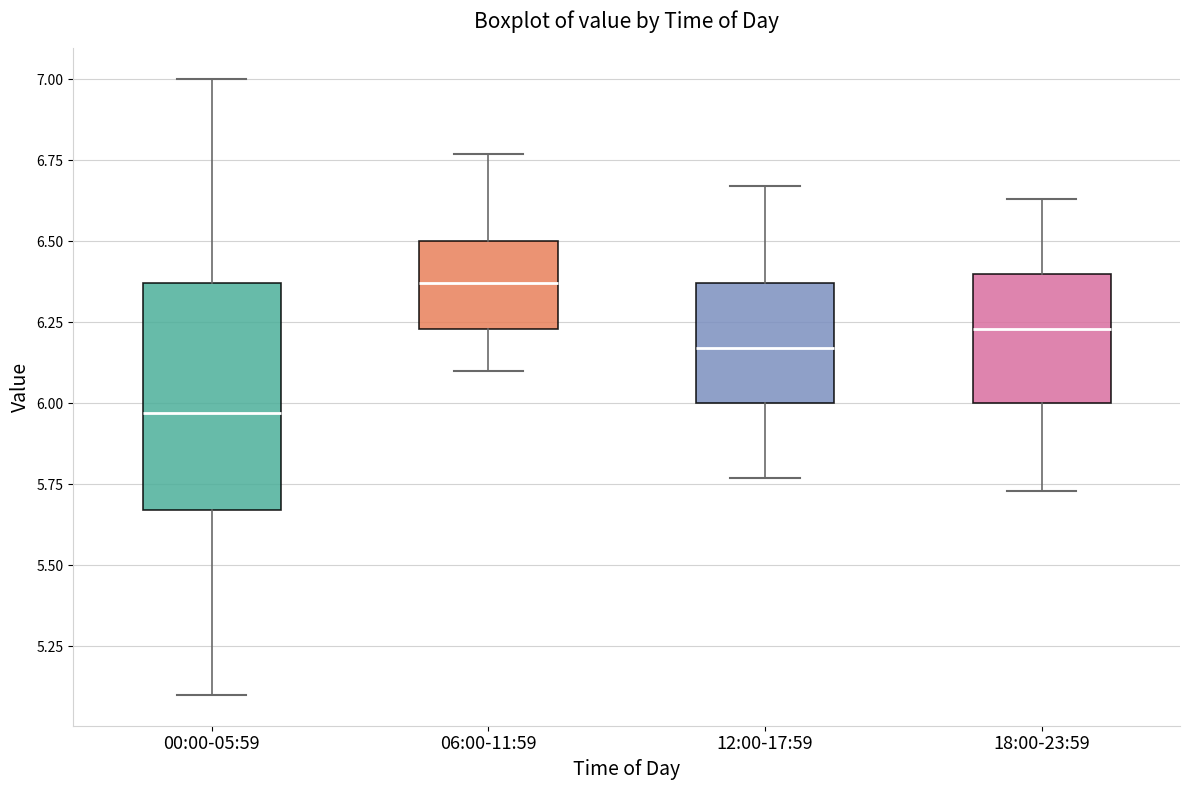

Reading left to right, transcribe this box plot: for each box, give where its median line is, the range the box spans, and where its two whiskers end, as read against the y-axis. The values are not printed on the chart, so give them approximately, as read against the axis.

00:00-05:59: median 5.95, box 5.65 to 6.35, whiskers 5.10 to 7.00
06:00-11:59: median 6.35, box 6.25 to 6.50, whiskers 6.10 to 6.75
12:00-17:59: median 6.15, box 6.00 to 6.35, whiskers 5.75 to 6.65
18:00-23:59: median 6.25, box 6.00 to 6.40, whiskers 5.75 to 6.65